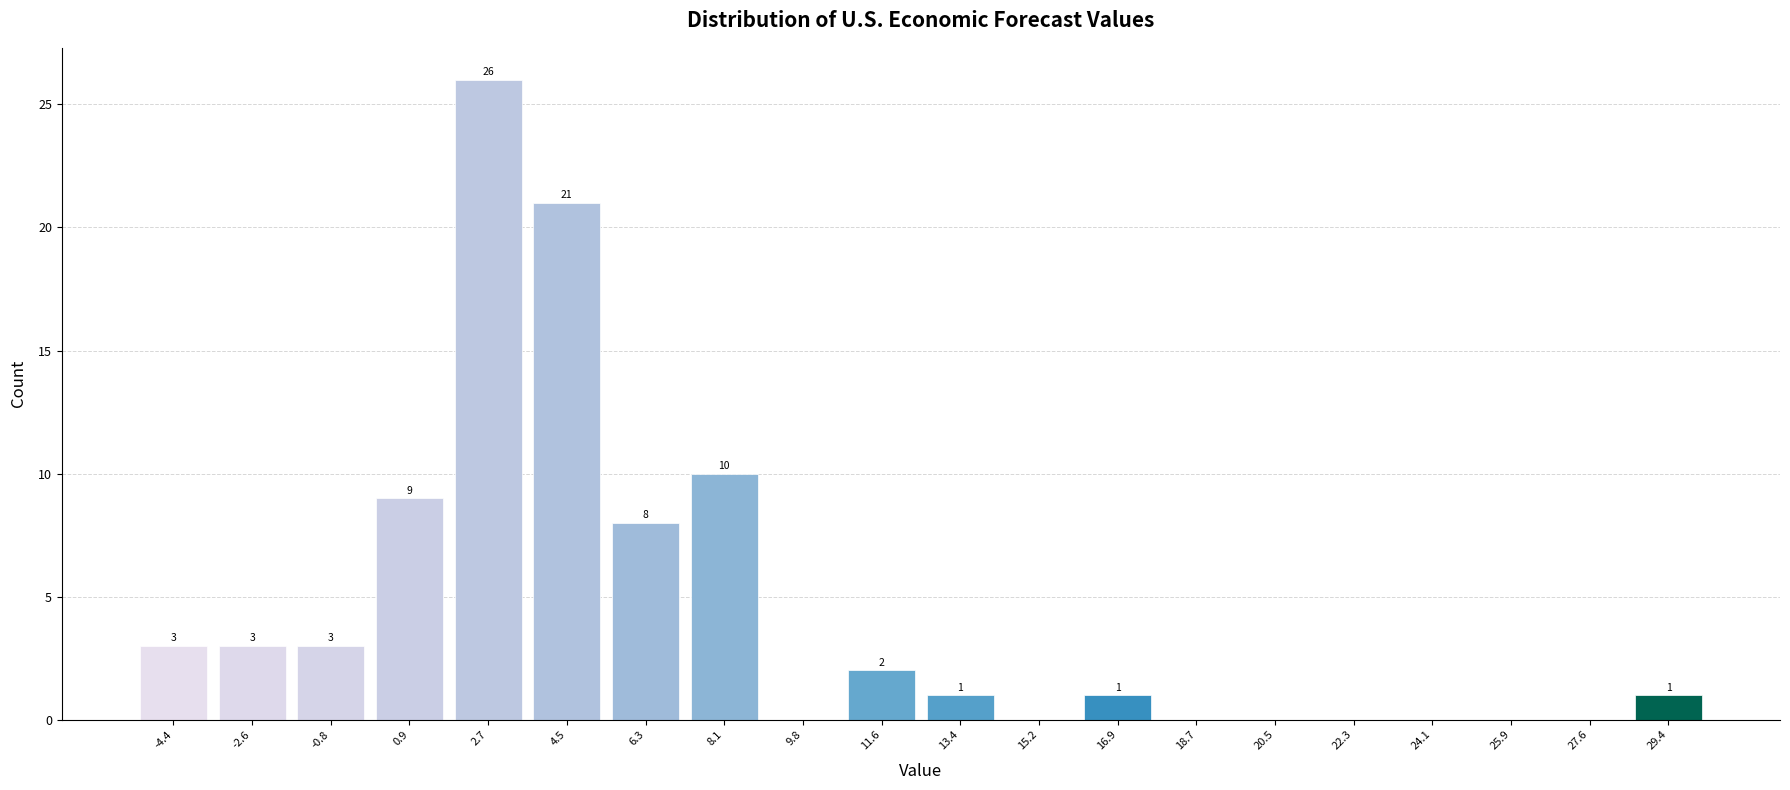

Over which range of the x-axis is the bar tallest?

1.82 to 3.60